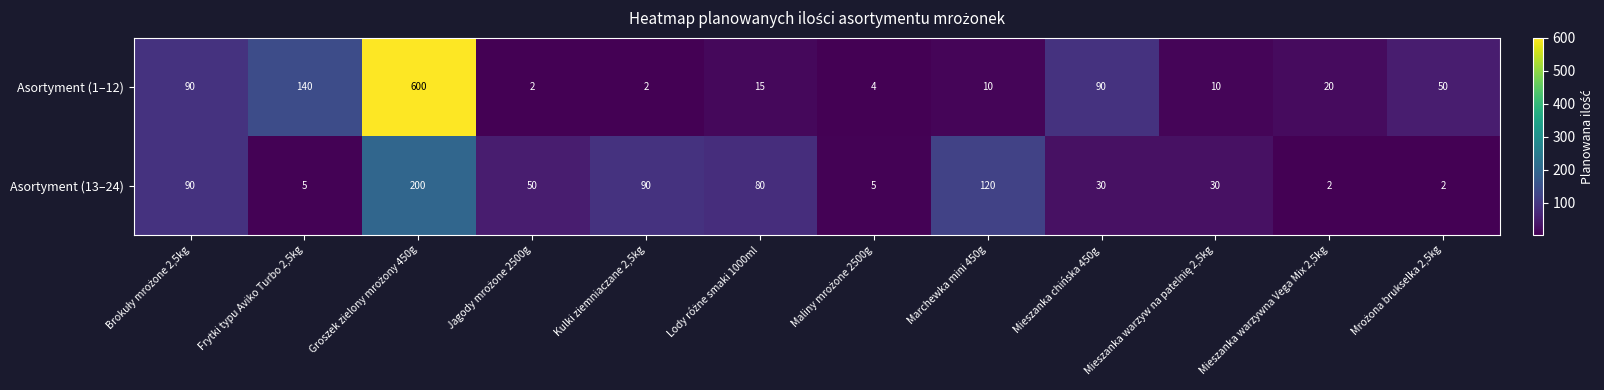

Which series has the largest range (max minus min)?

Asortyment (1–12)